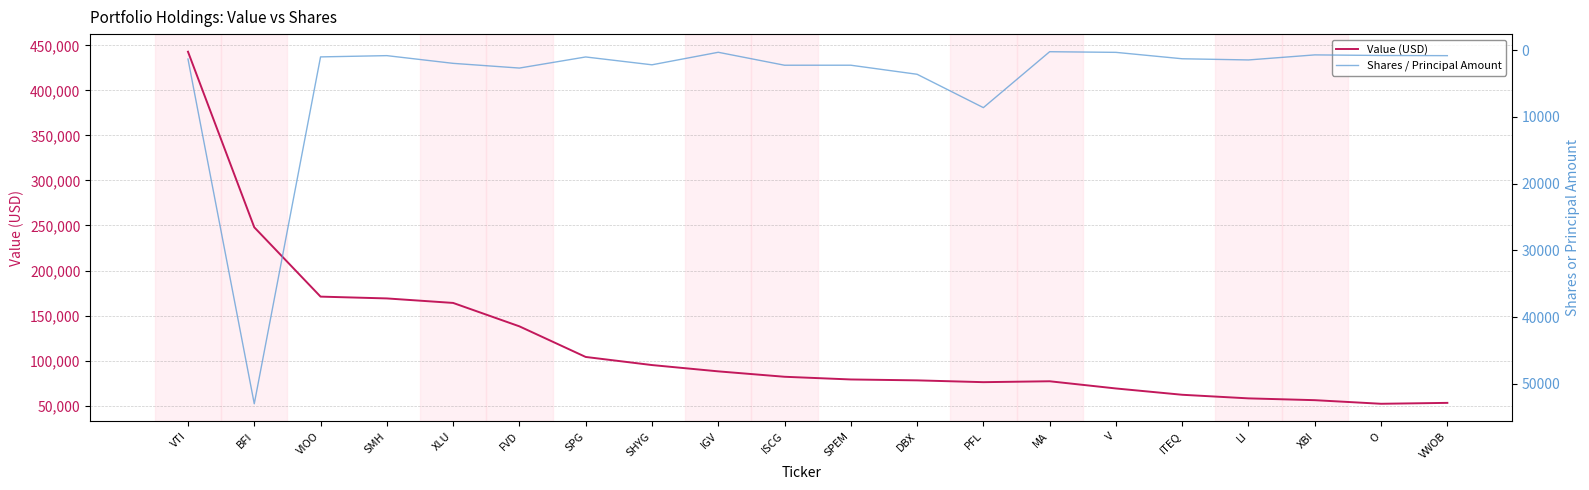

How many distinct data groups are displayed?

2